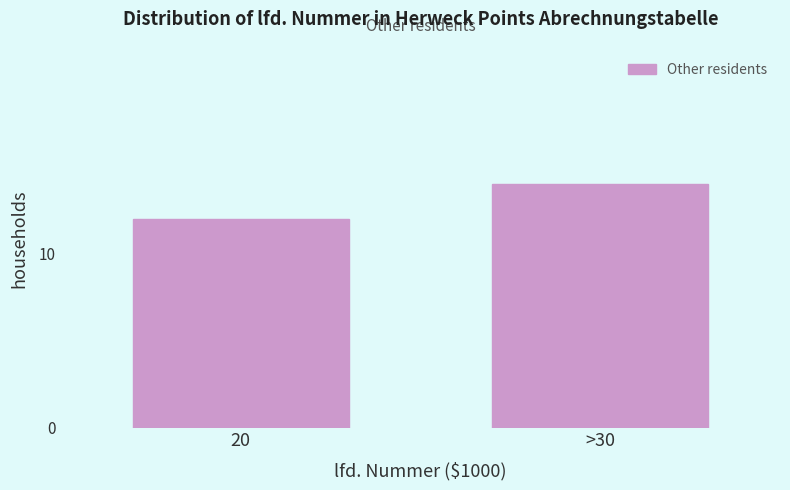

Reading right to left, transcribe all the data shown in this chart.

>30=14	20=12